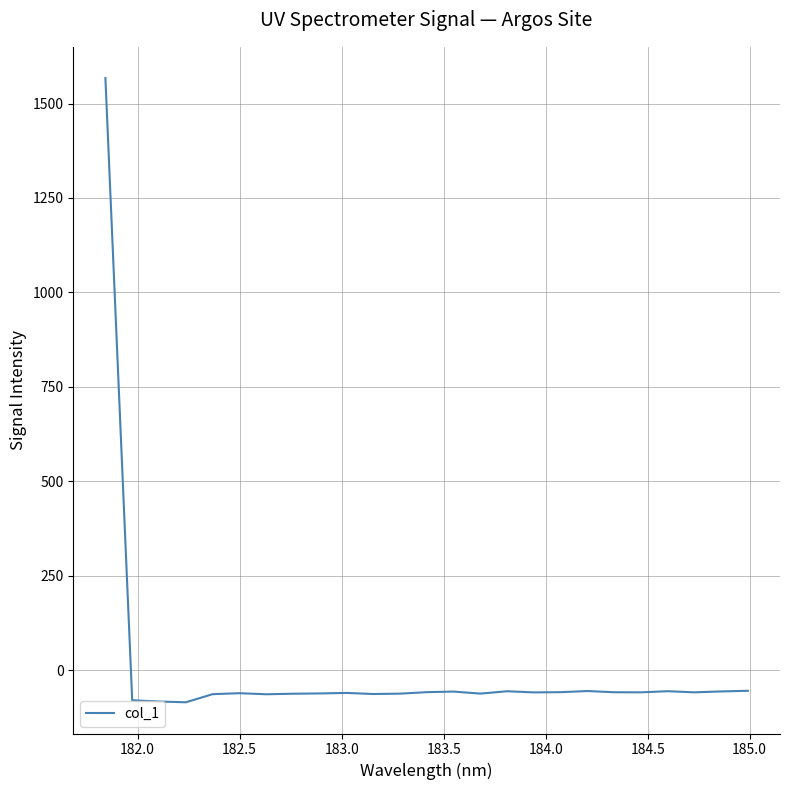

What is the maximum value shown in the chart?

1567.5